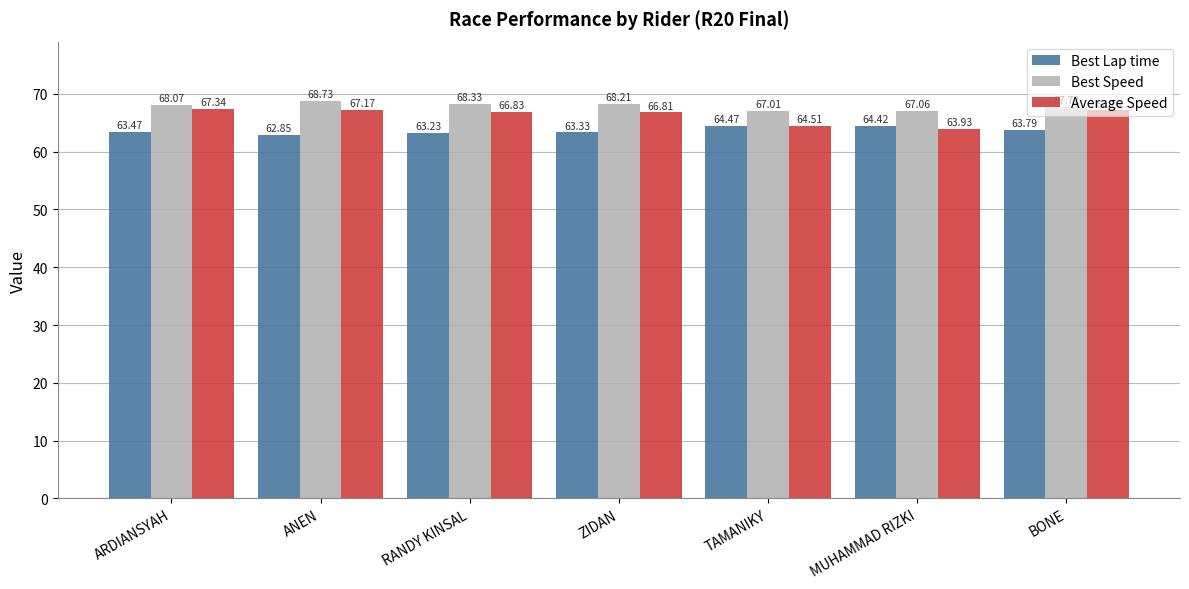

Is the value of Best Speed at MUHAMMAD RIZKI greater than the value of Average Speed at BONE?

No